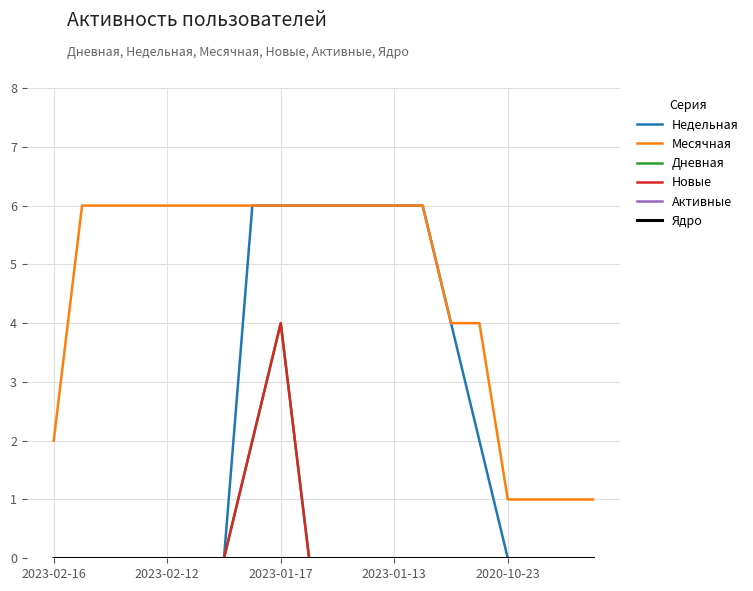

Reading left to right, list all the values displayed in this chart.

Недельная: 0	0	0	0	0	0	0	6	6	6	6	6	6	6	4	2	0	0	0	0
Месячная: 2	6	6	6	6	6	6	6	6	6	6	6	6	6	4	4	1	1	1	1
Дневная: 0	0	0	0	0	0	0	2	4	0	0	0	0	0	0	0	0	0	0	0
Новые: 0	0	0	0	0	0	0	2	4	0	0	0	0	0	0	0	0	0	0	0
Активные: 0	0	0	0	0	0	0	0	0	0	0	0	0	0	0	0	0	0	0	0
Ядро: 0	0	0	0	0	0	0	0	0	0	0	0	0	0	0	0	0	0	0	0